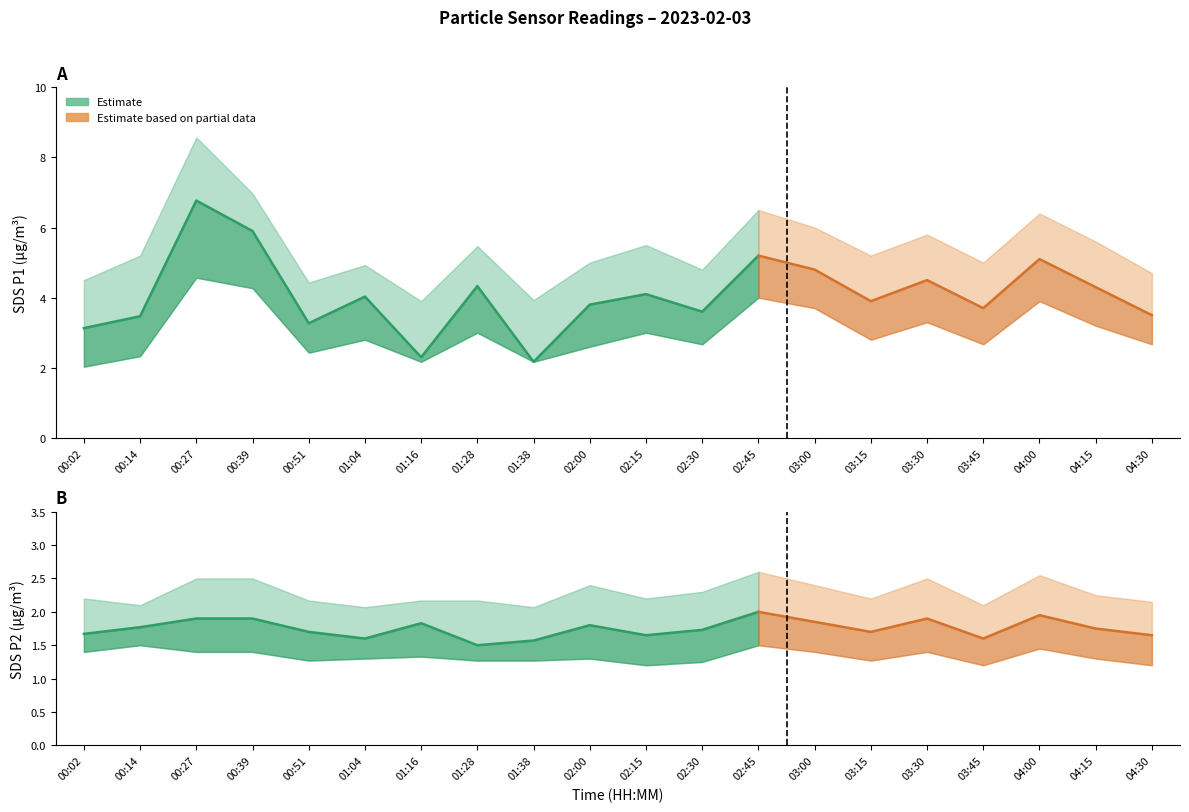

True or false: SDS_P1_upper and SDS_P1_lower cross at least once.

False